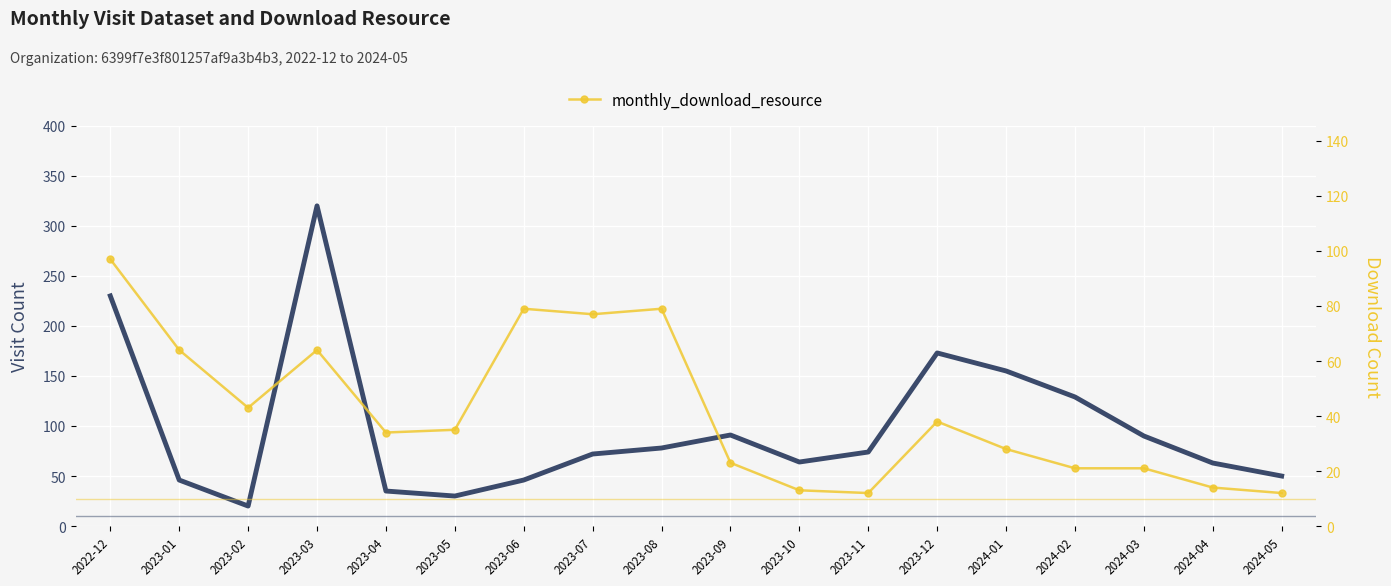

What value does the monthly_visit_dataset series have at 2024-03, to the nearest 10?

90